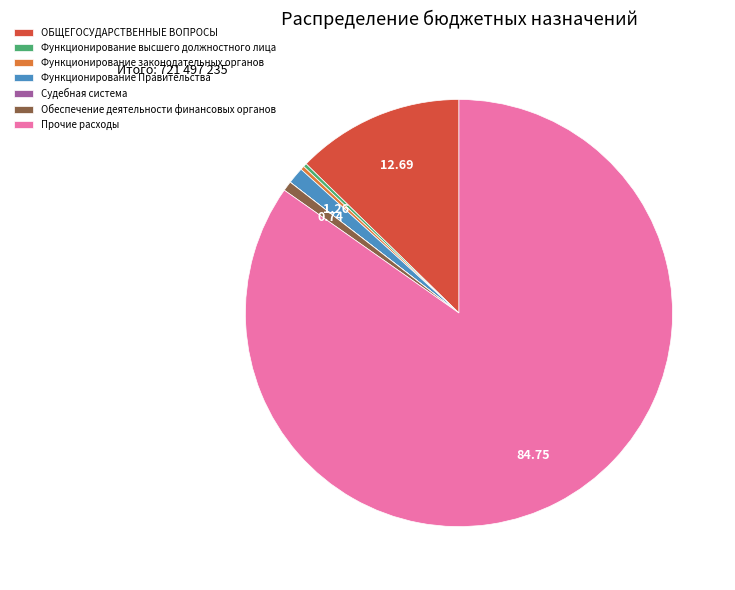

Does Прочие расходы account for over 50% of the chart?

Yes